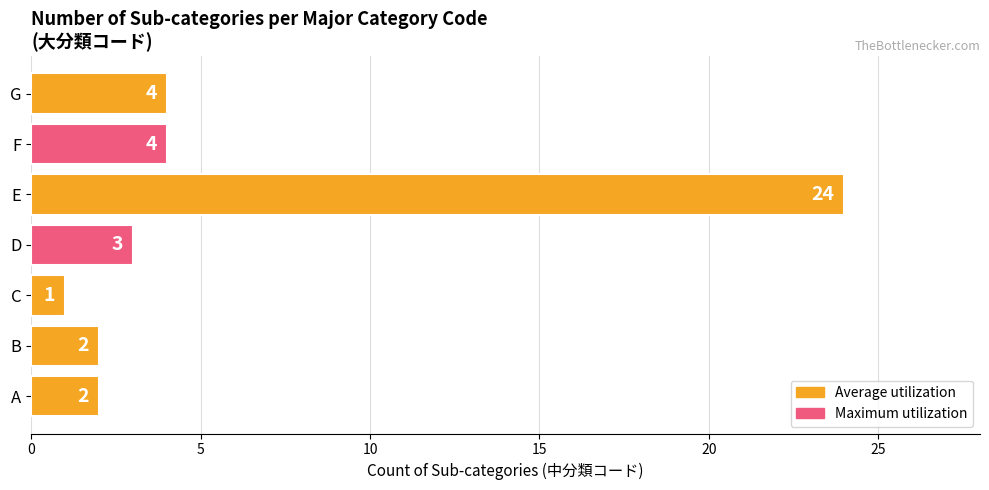

At which category does the chart reach its minimum across all series?

C